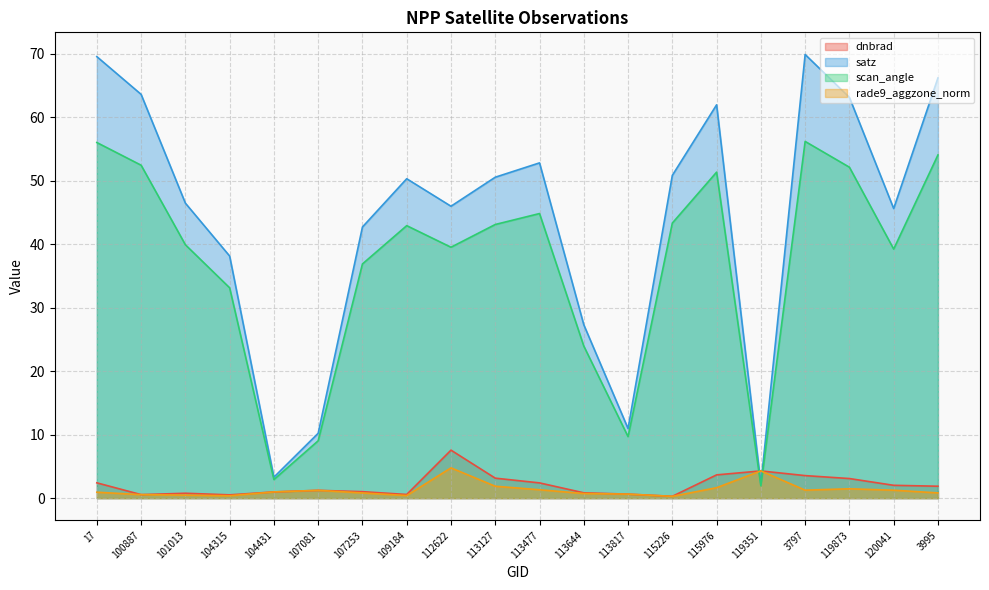

Reading left to right, extract all data points from this chart.

dnbrad: 2.4	0.6	0.8	0.5	1.0	1.2	1.0	0.6	7.6	3.1	2.4	0.8	0.6	0.3	3.7	4.3	3.5	3.1	2.0	1.9
satz: 69.5	63.6	46.5	38.1	3.3	10.2	42.7	50.3	46.0	50.5	52.8	27.3	11.0	50.8	62.0	2.2	69.9	63.1	45.6	66.2
scan_angle: 56.0	52.4	39.9	33.1	2.9	9.0	36.9	42.9	39.5	43.1	44.8	24.0	9.7	43.3	51.3	1.9	56.2	52.1	39.2	54.1
rade9_aggzone_norm: 0.9	0.6	0.5	0.4	1.0	1.2	0.8	0.4	4.8	1.9	1.3	0.7	0.6	0.3	1.6	4.3	1.3	1.5	1.2	0.8